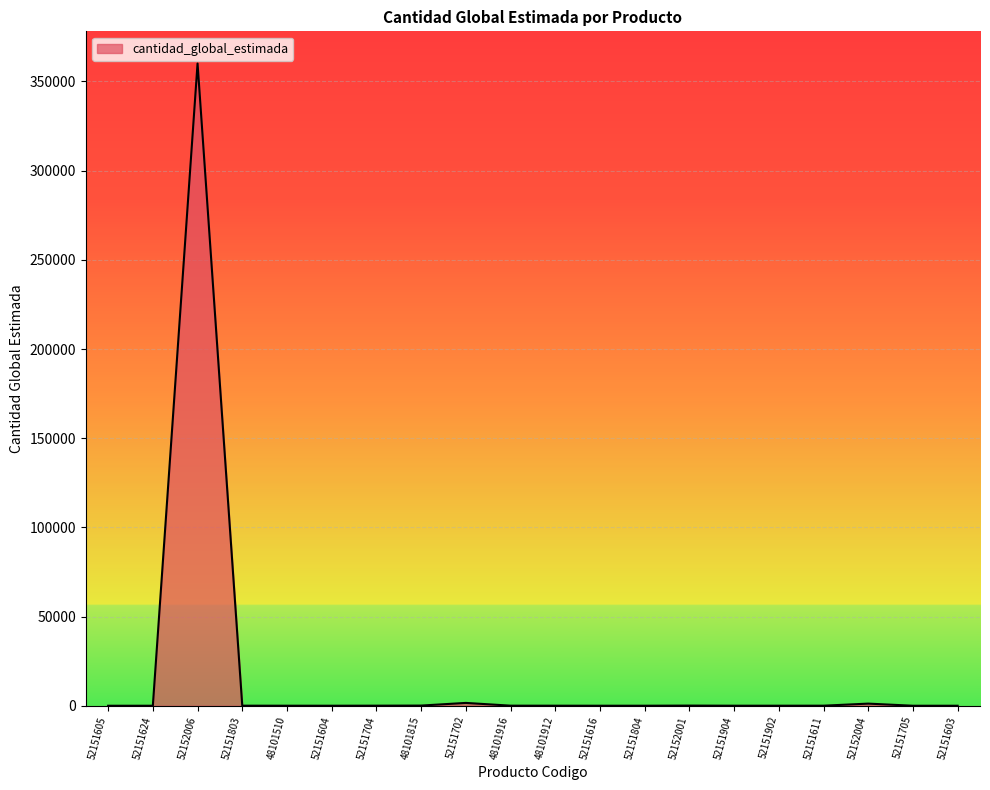

Which label corresponds to the largest value in the chart?

52152006